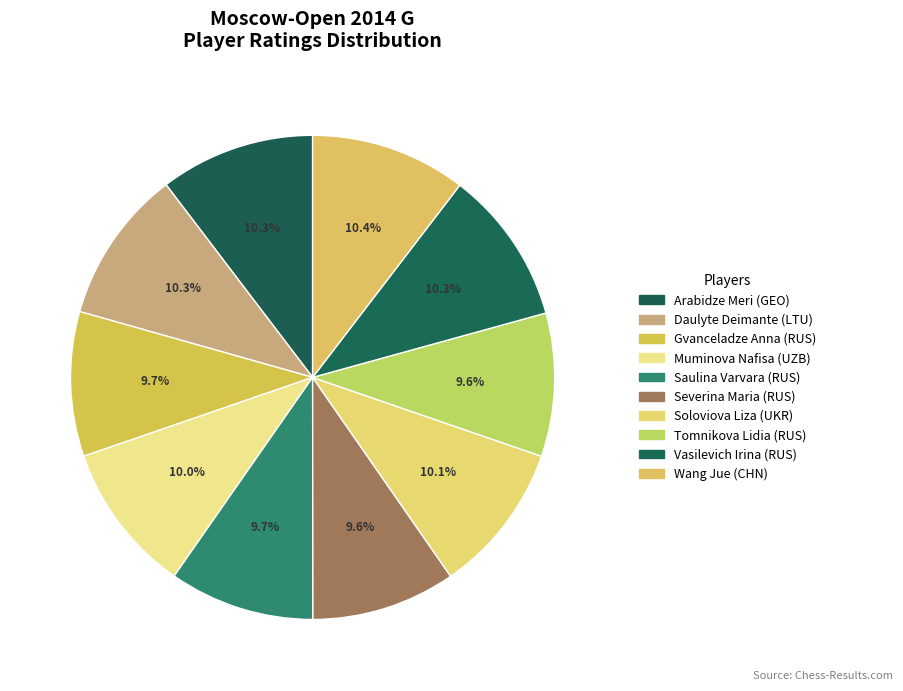

How many segments does this pie chart have?

10